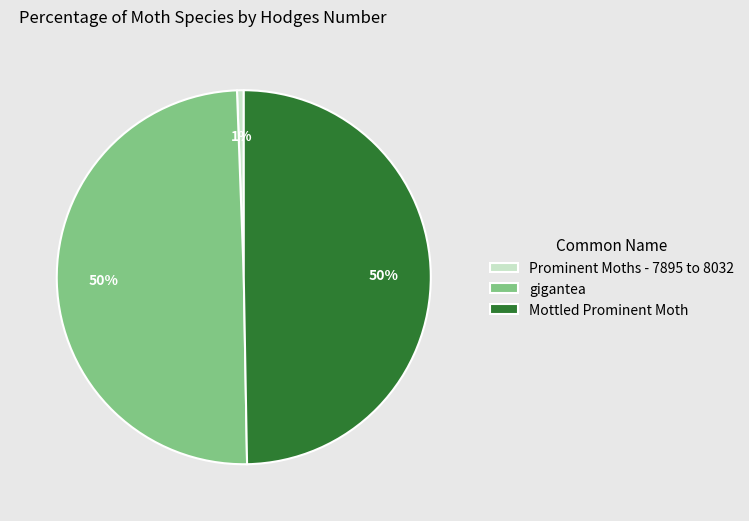

Which slice is the smallest?

Prominent Moths - 7895 to 8032